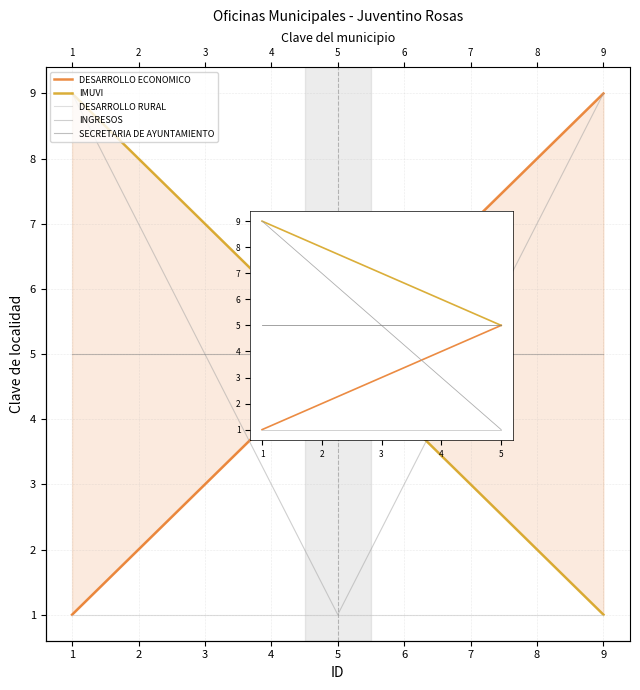

What is the sum of the DESARROLLO ECONOMICO values at 6 and 4?

10